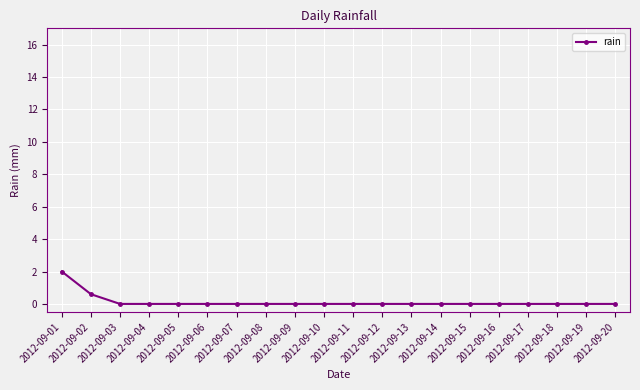

How many lines are shown in the chart?

1